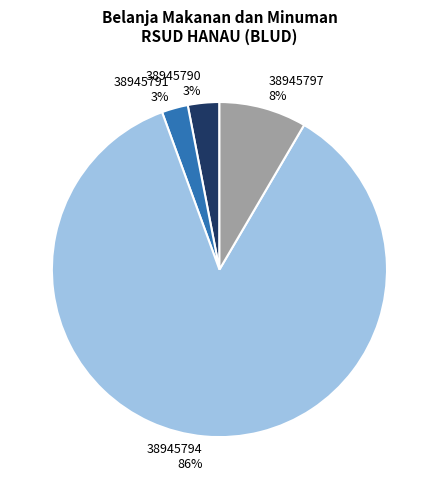

Which has a higher value, 38945791 or 38945794?

38945794